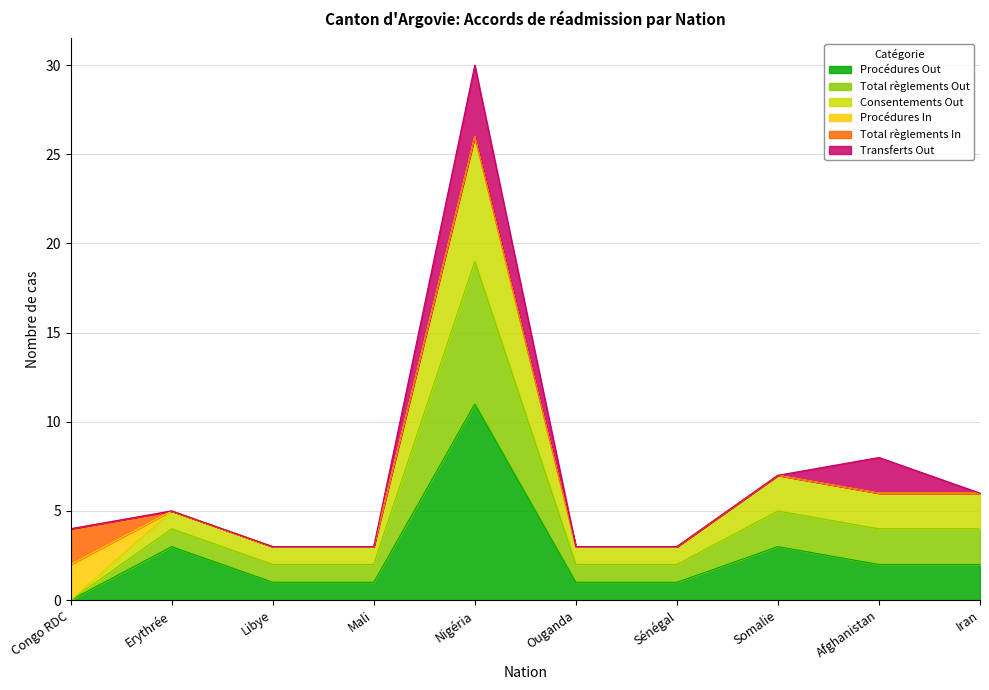

What position from the left is Mali?

4